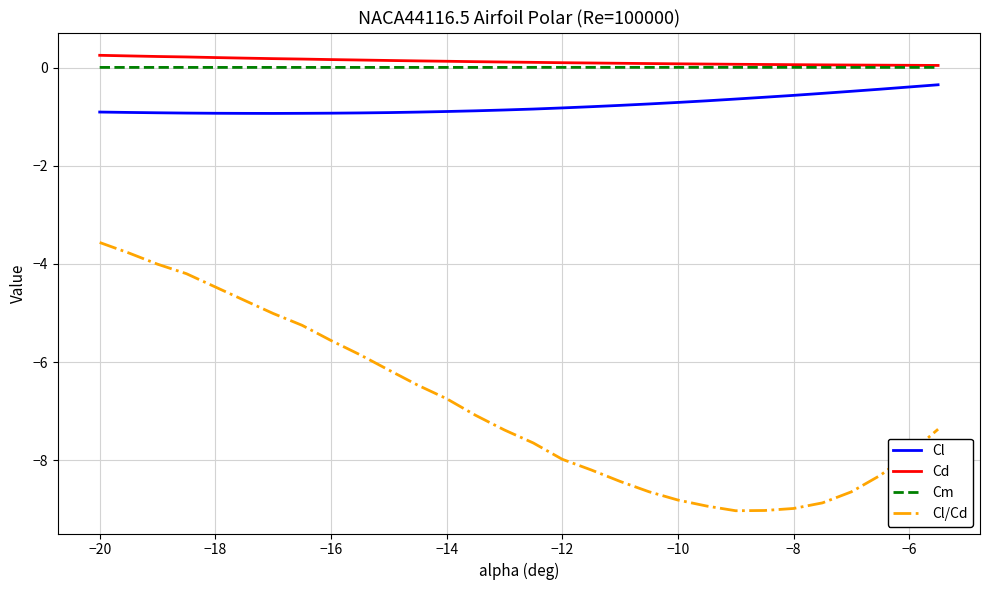

True or false: Cl/Cd and Cl cross at least once.

False